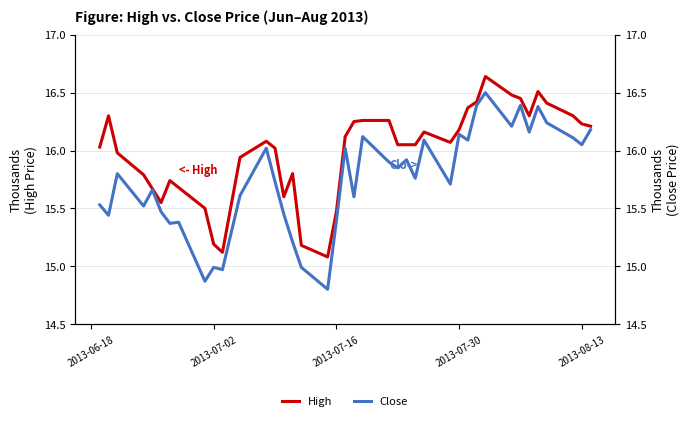

What is the value of the High point at the 2nd from the left?

16.3